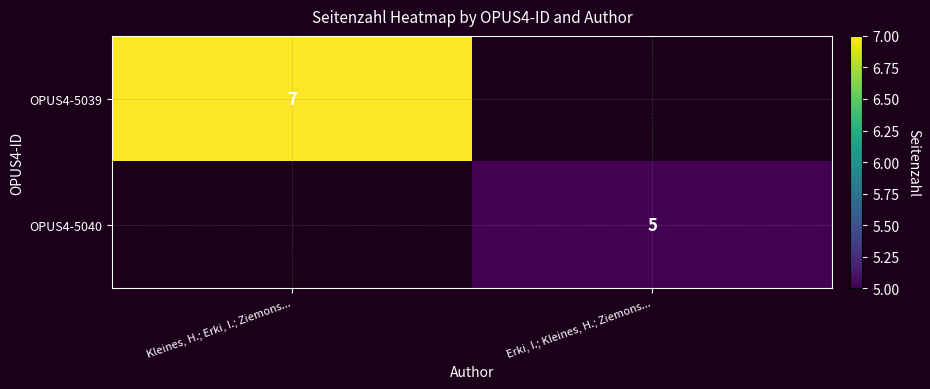

Is the value of OPUS4-5040 at Erki, I.; Kleines, H.; Ziemons... greater than the value of OPUS4-5039 at Kleines, H.; Erki, I.; Ziemons...?

No